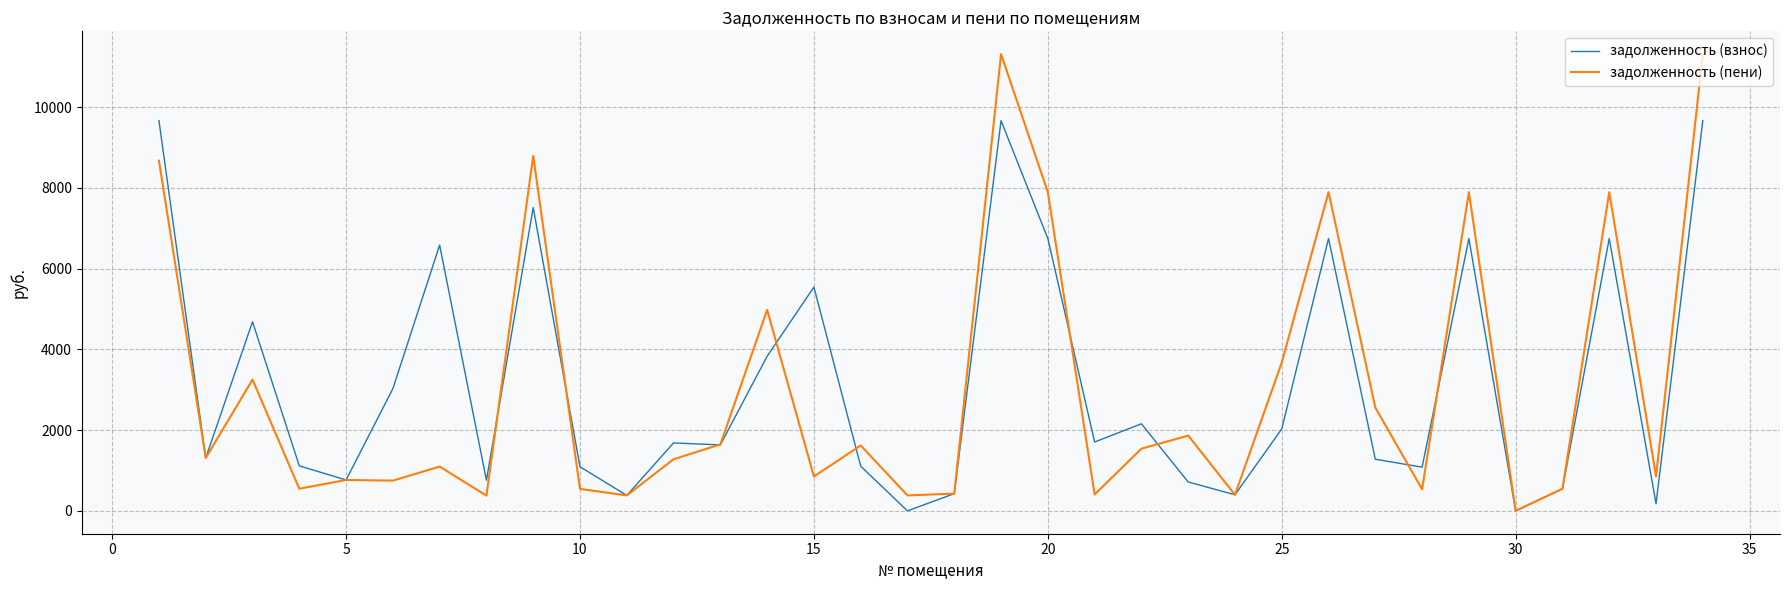

Rank the series by their maximum value, from highest to lowest.

задолженность (пени), задолженность (взнос)